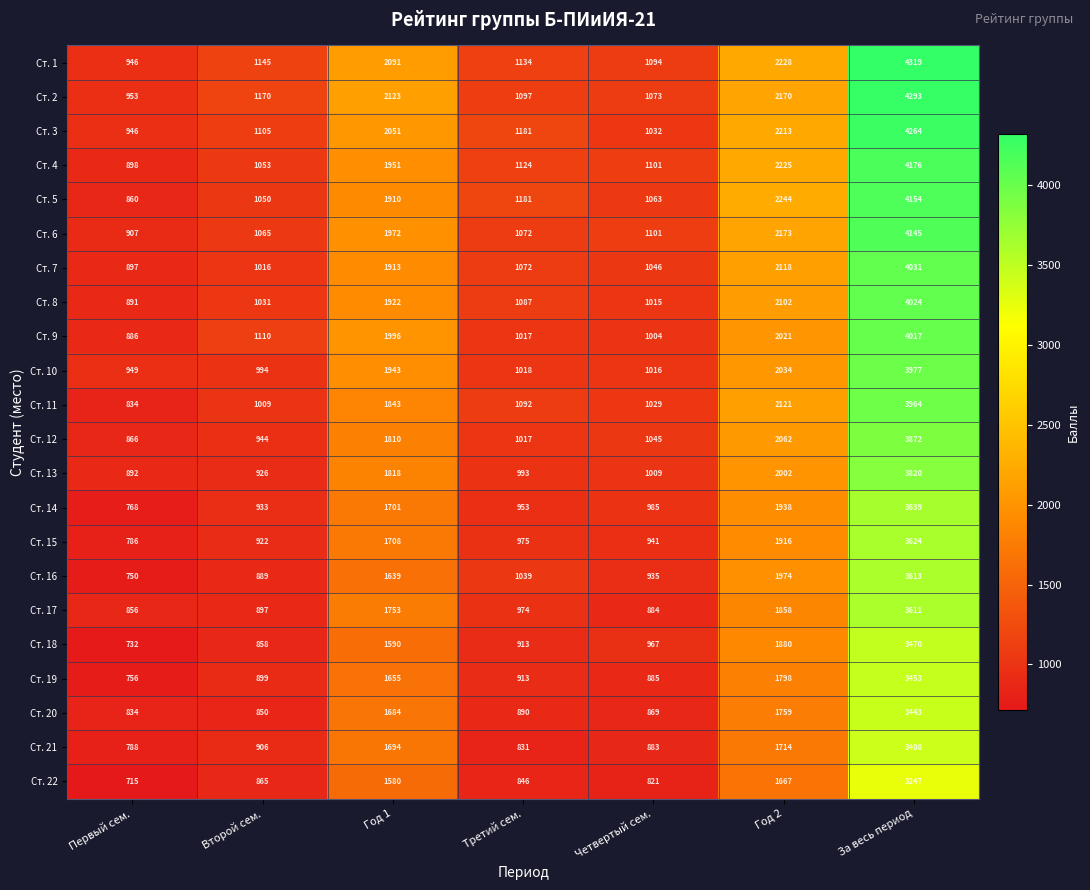

At which label does Ст. 12 first exceed 1045?

Год 1